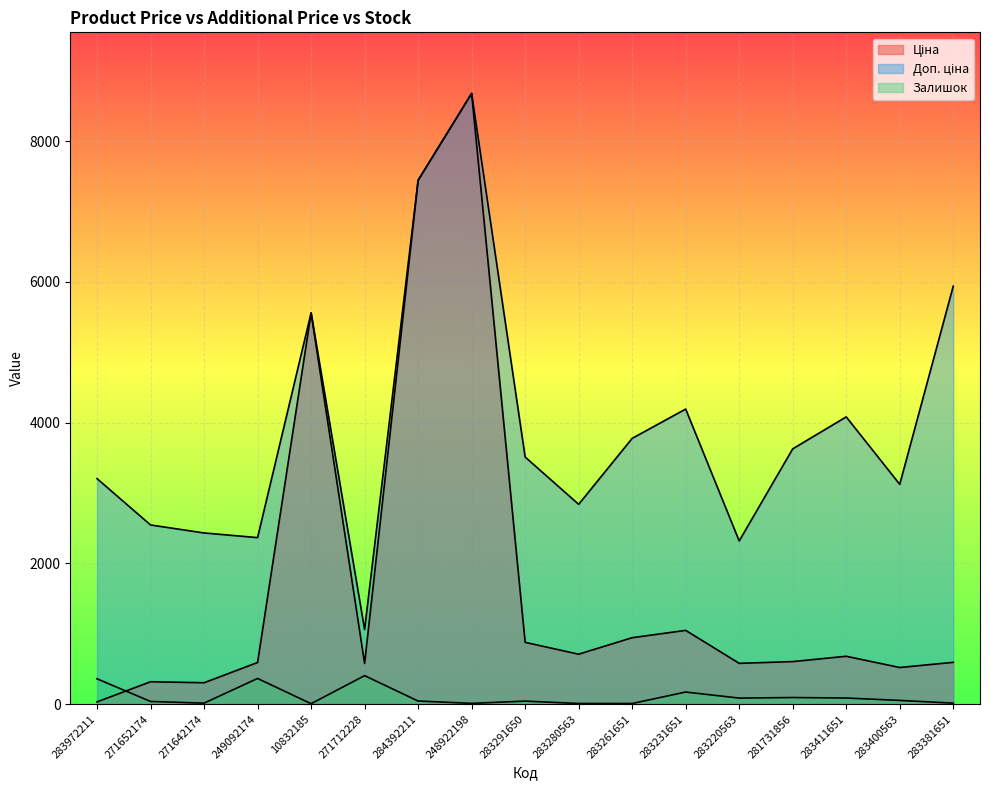

Where is the first local minimum for Ціна?

271642174